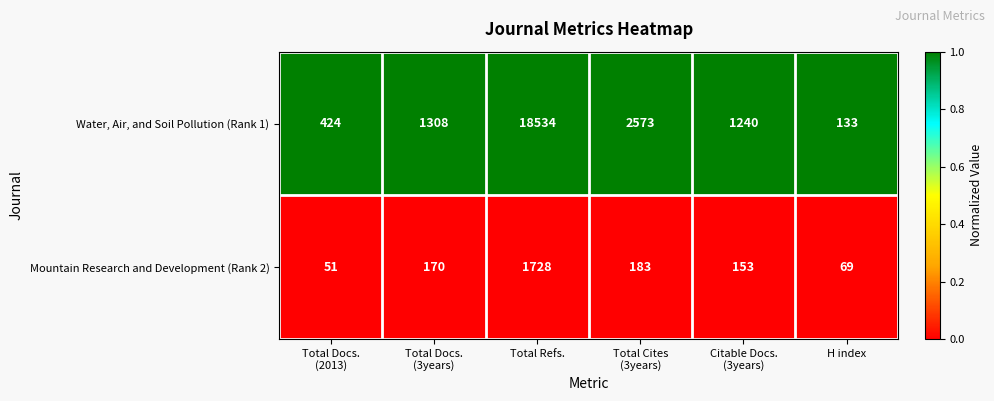

Reading left to right, transcribe all the data shown in this chart.

Water, Air, and Soil Pollution (Rank 1): 424	1308	18534	2573	1240	133
Mountain Research and Development (Rank 2): 51	170	1728	183	153	69